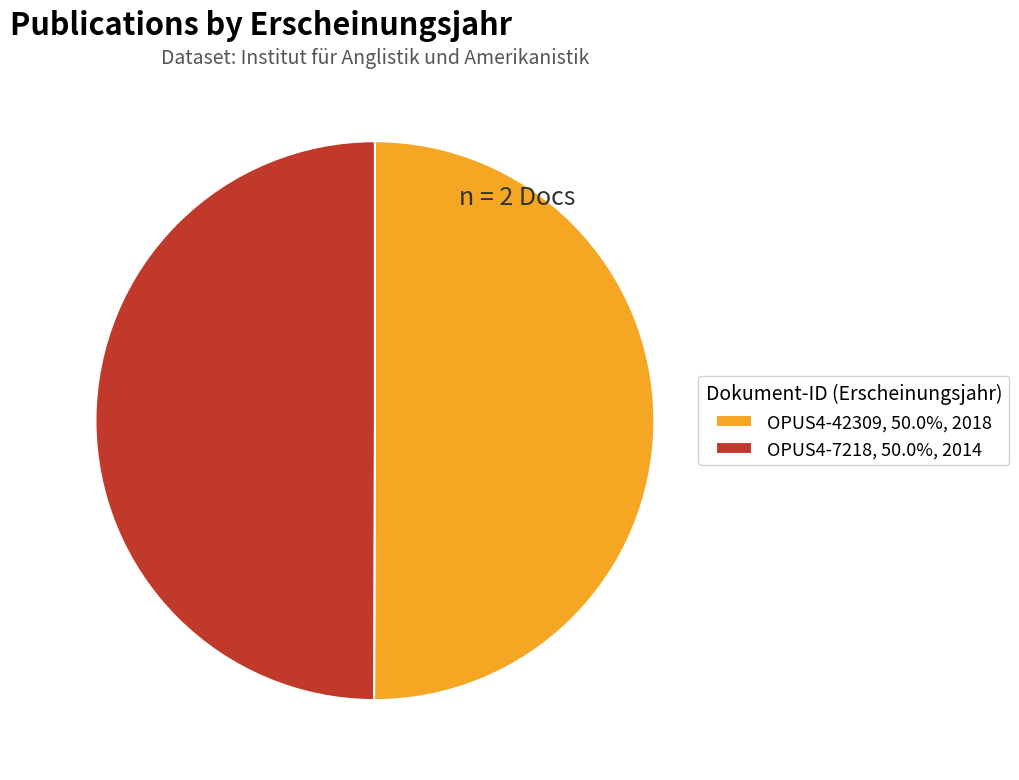

Combined, do OPUS4-42309, 50.0%, 2018 and OPUS4-7218, 50.0%, 2014 account for over 50%?

Yes